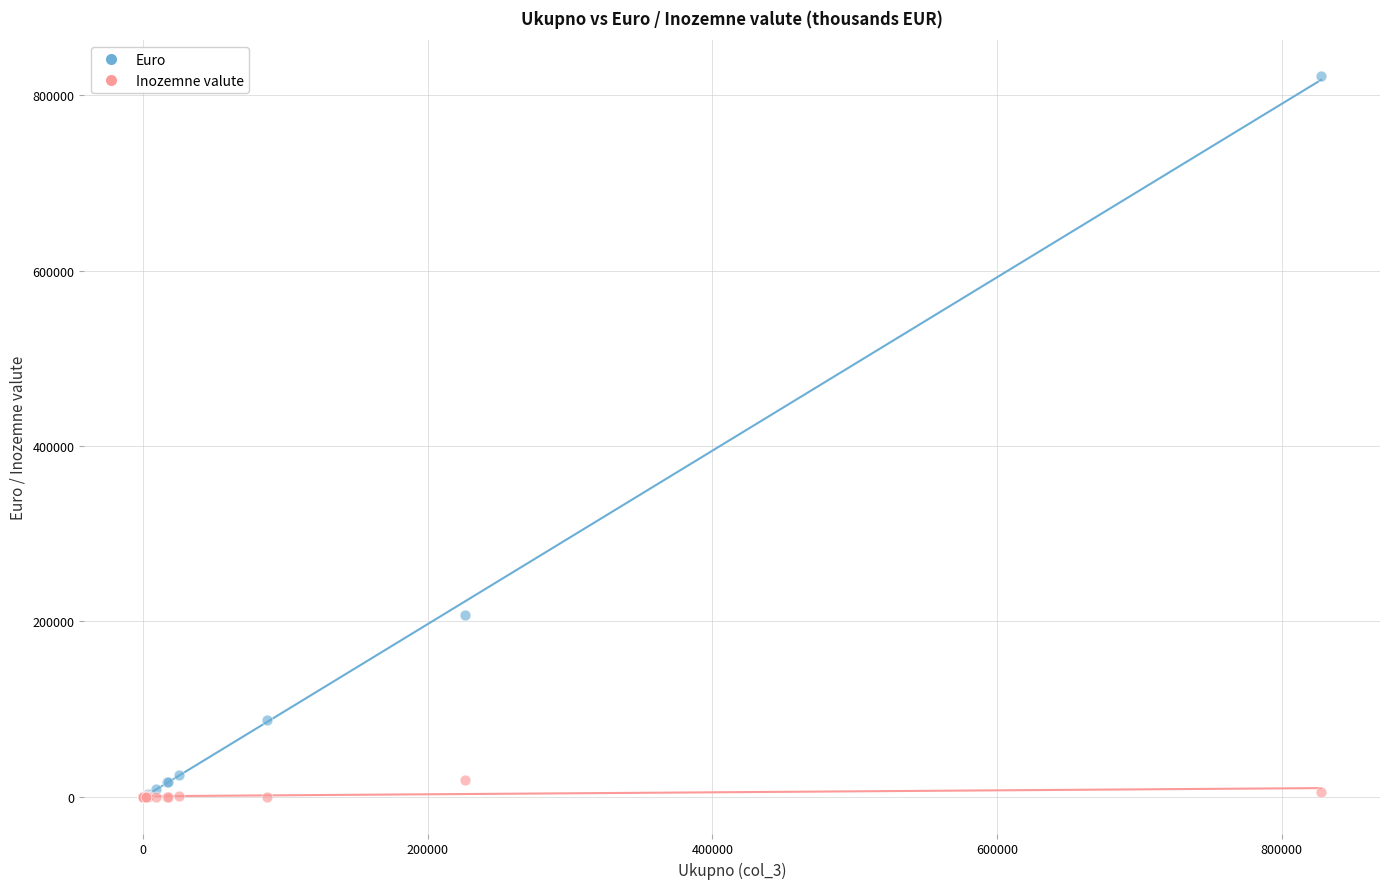

Across all series, what Y value is closest to 410967?

207314